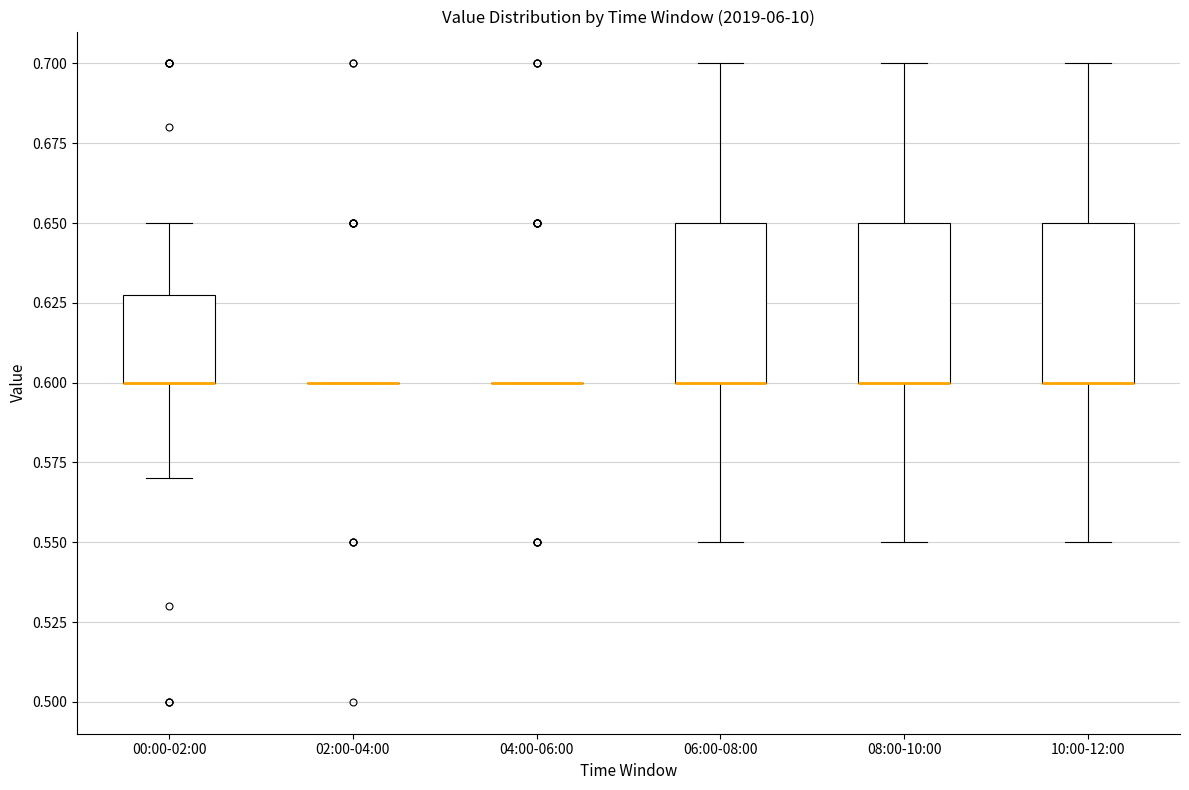

Reading left to right, transcribe this box plot: for each box, give where its median line is, the range the box spans, and where its two whiskers end, as read against the y-axis. The values are not printed on the chart, so give them approximately, as read against the axis.

00:00-02:00: median 0.60 (drawn on the box's lower edge), box 0.60 to 0.63, whiskers 0.57 to 0.65
02:00-04:00: box collapsed to a line at 0.60, whiskers 0.60 to 0.60
04:00-06:00: box collapsed to a line at 0.60, whiskers 0.60 to 0.60
06:00-08:00: median 0.60 (drawn on the box's lower edge), box 0.60 to 0.65, whiskers 0.55 to 0.70
08:00-10:00: median 0.60 (drawn on the box's lower edge), box 0.60 to 0.65, whiskers 0.55 to 0.70
10:00-12:00: median 0.60 (drawn on the box's lower edge), box 0.60 to 0.65, whiskers 0.55 to 0.70